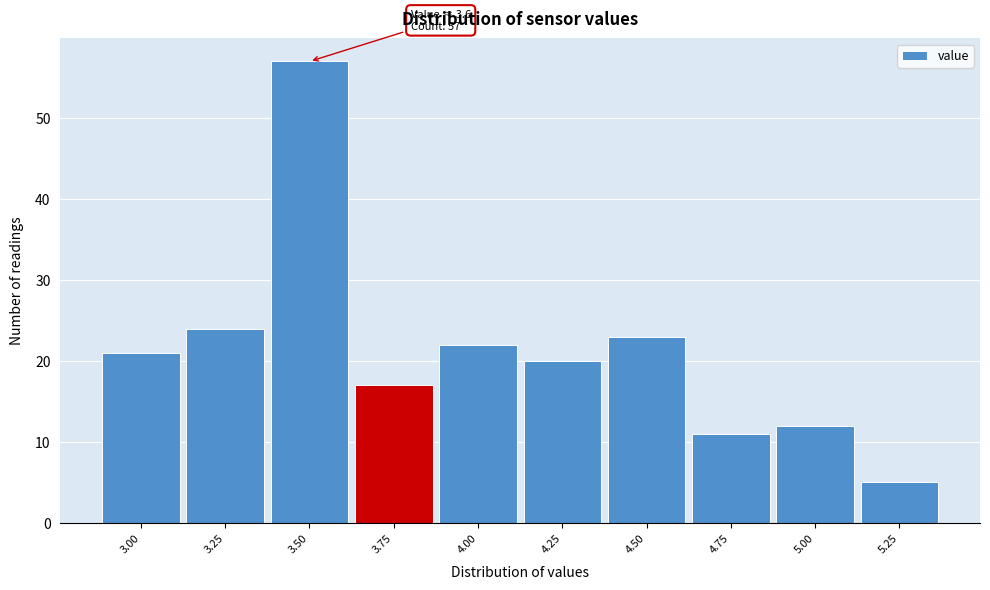

Which range on the x-axis has the tallest bar?

3.375 to 3.625